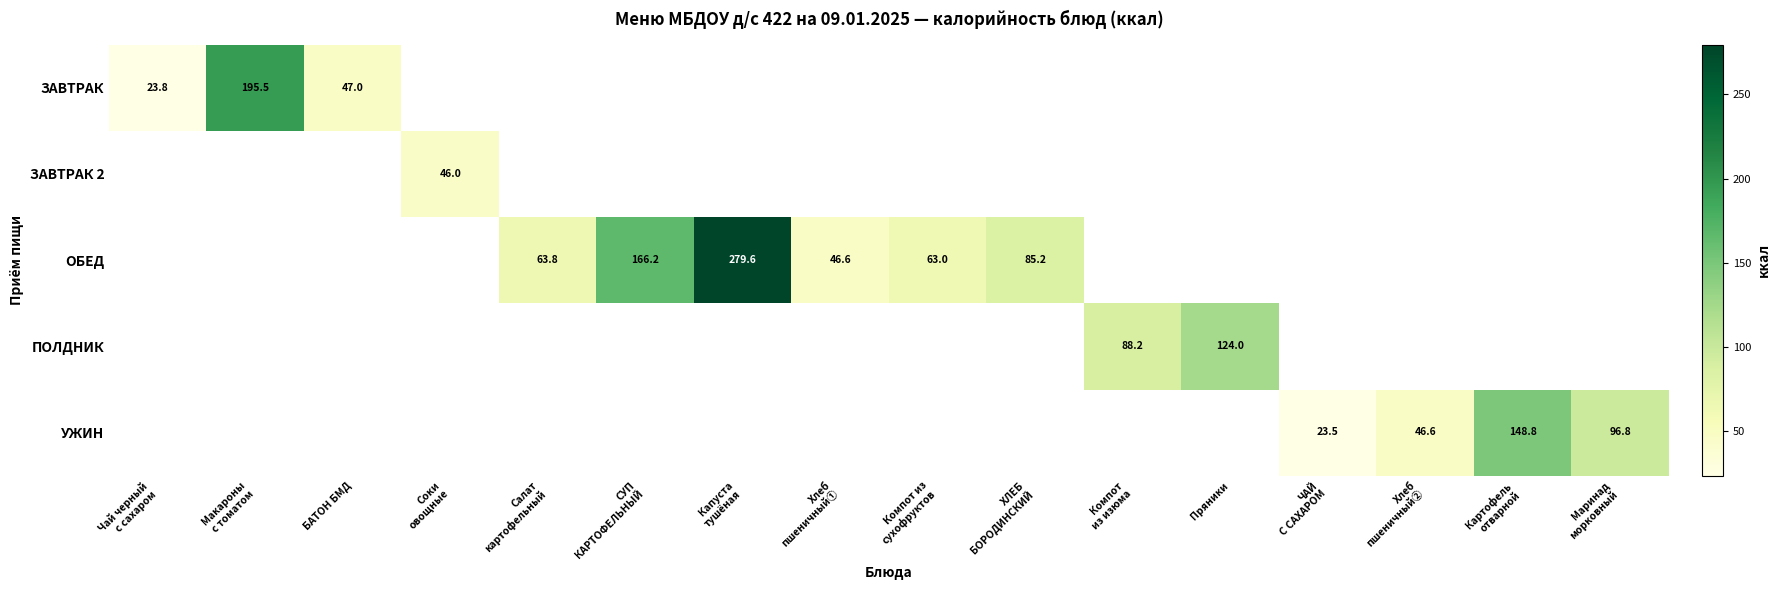

Count the number of data series in this chart.

5